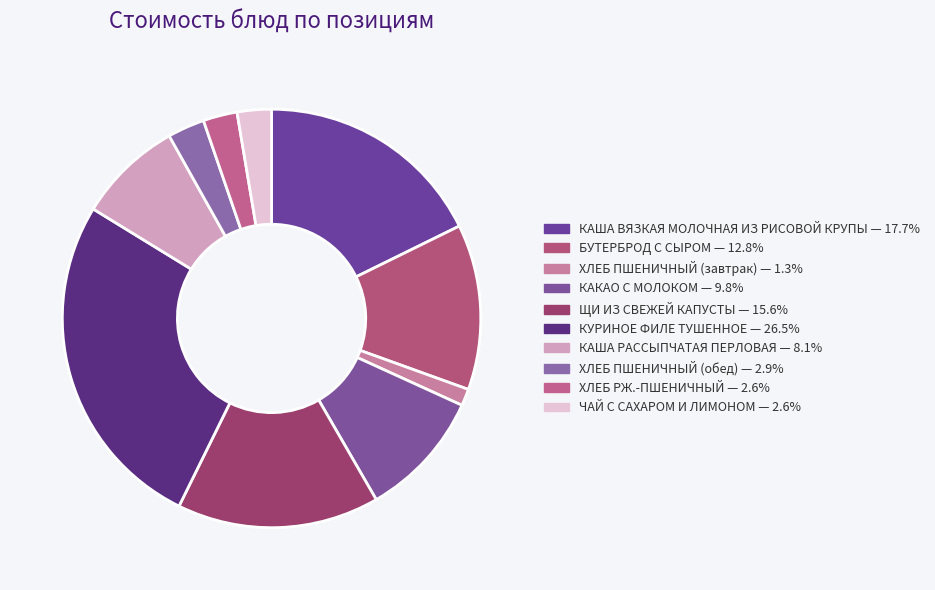

Count the number of slices in the pie.

10